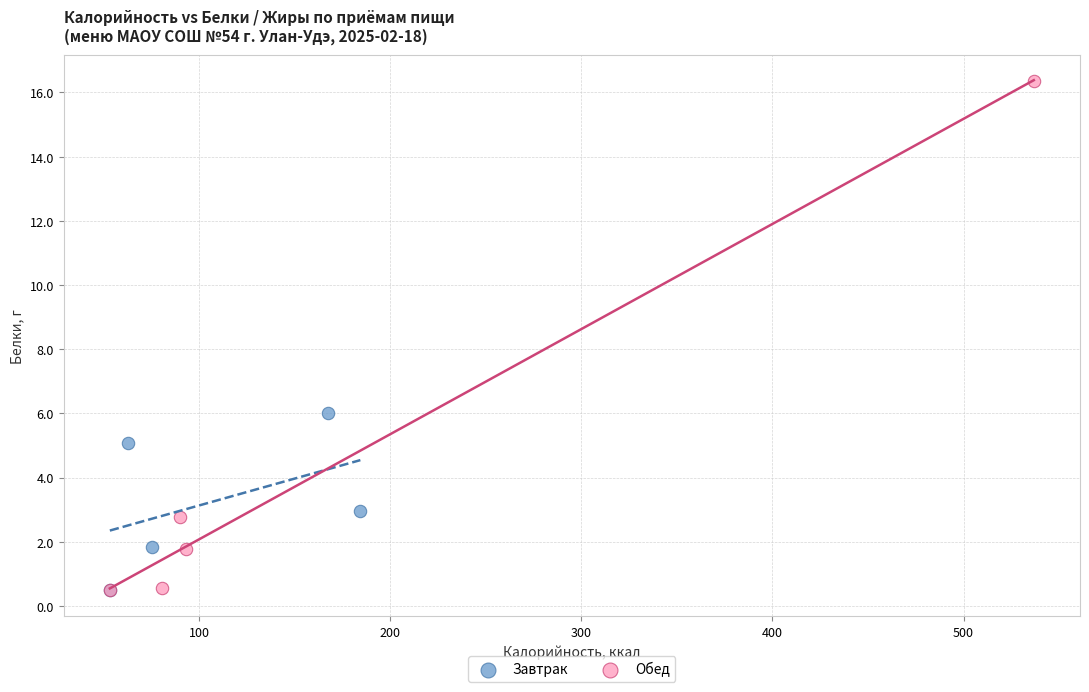

Which series contains the highest Y value?

Обед